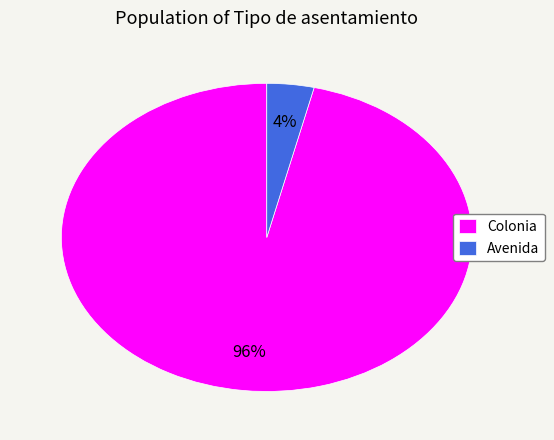

Which category has the smallest portion of the pie?

Avenida